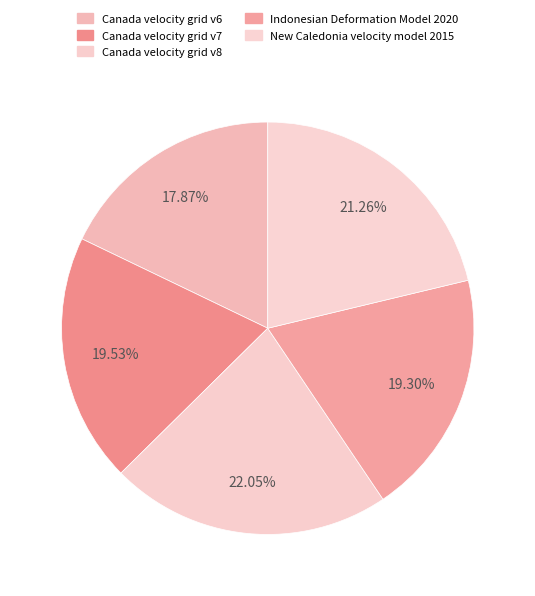

To the nearest percent, what percentage of the pie is Canada velocity grid v6?

18%